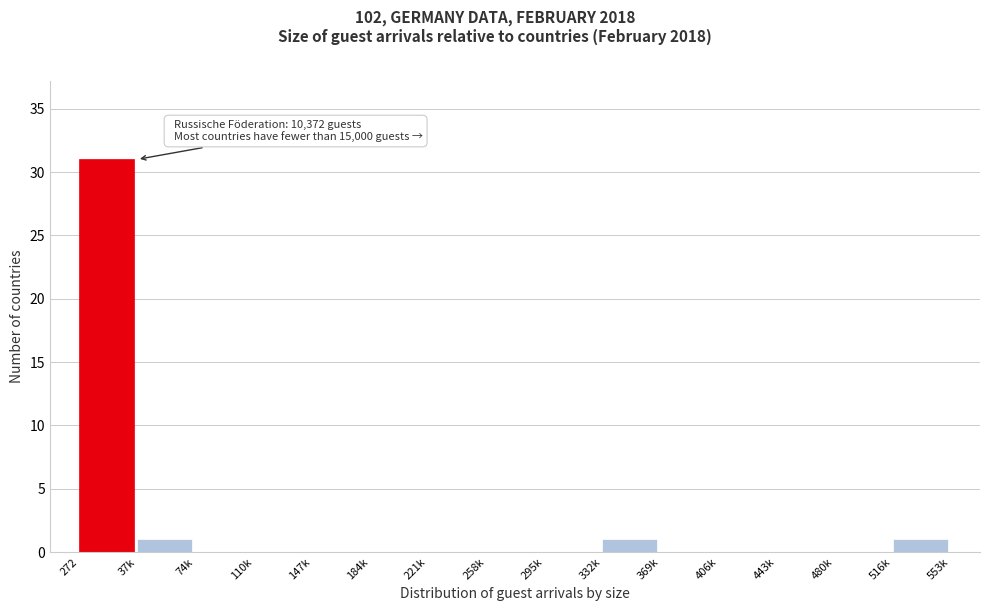

Reading left to right, extract all data points from this chart.

272=31	37k=1	74k=0	110k=0	147k=0	184k=0	221k=0	258k=0	295k=0	332k=1	369k=0	406k=0	443k=0	480k=0	516k=1